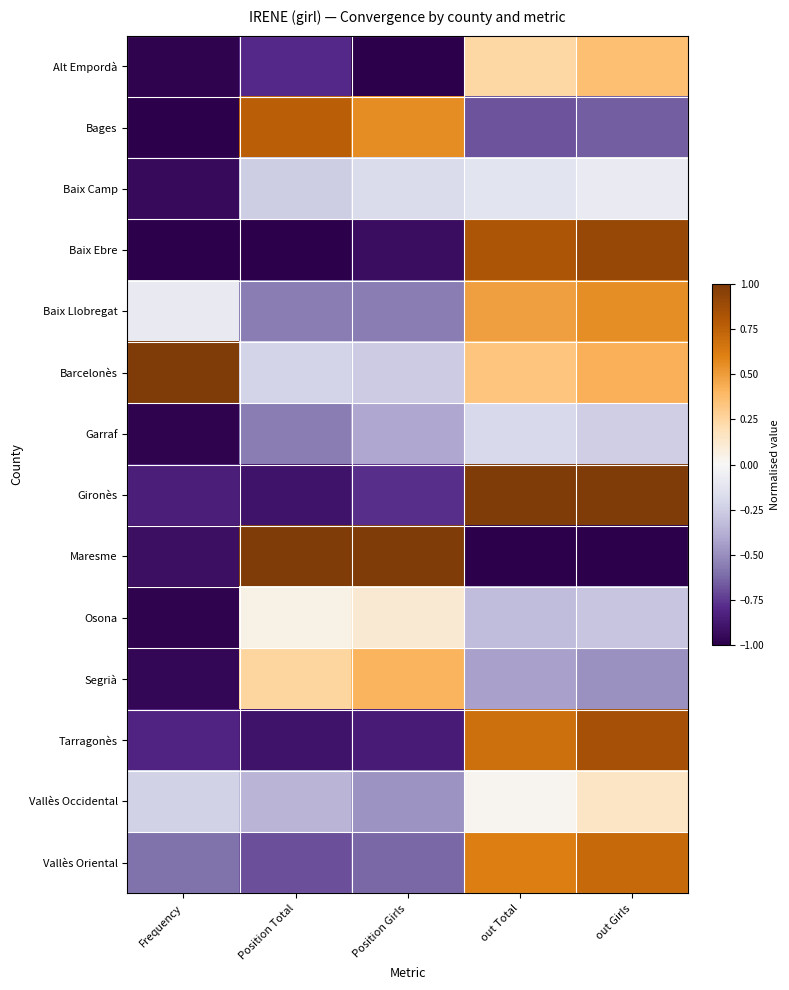

What is the difference between the highest and lowest values at out Total?

2.0